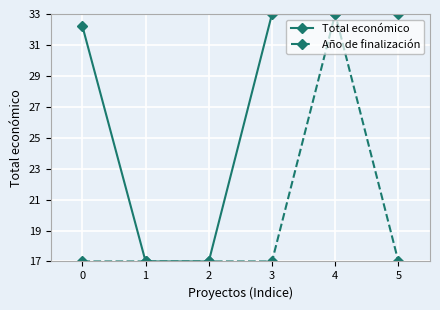

At 5, list the series in order from largest to smallest.

Total económico, Año de finalización